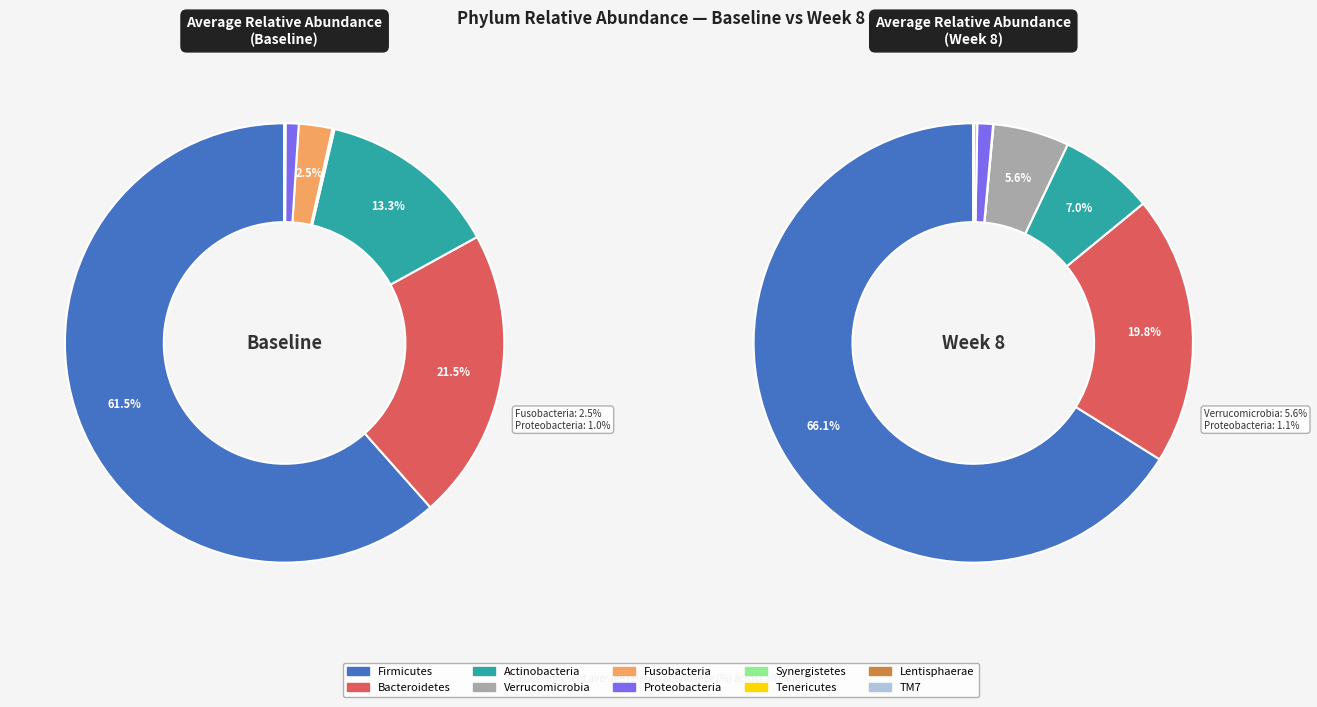

What is the change in value from Firmicutes to Synergistetes?

-61.5